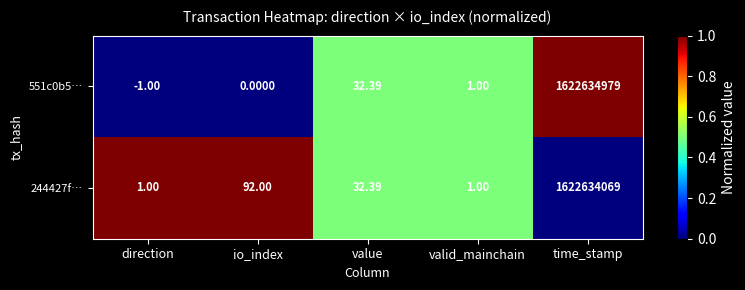

At which label does 244427f… reach its peak?

time_stamp